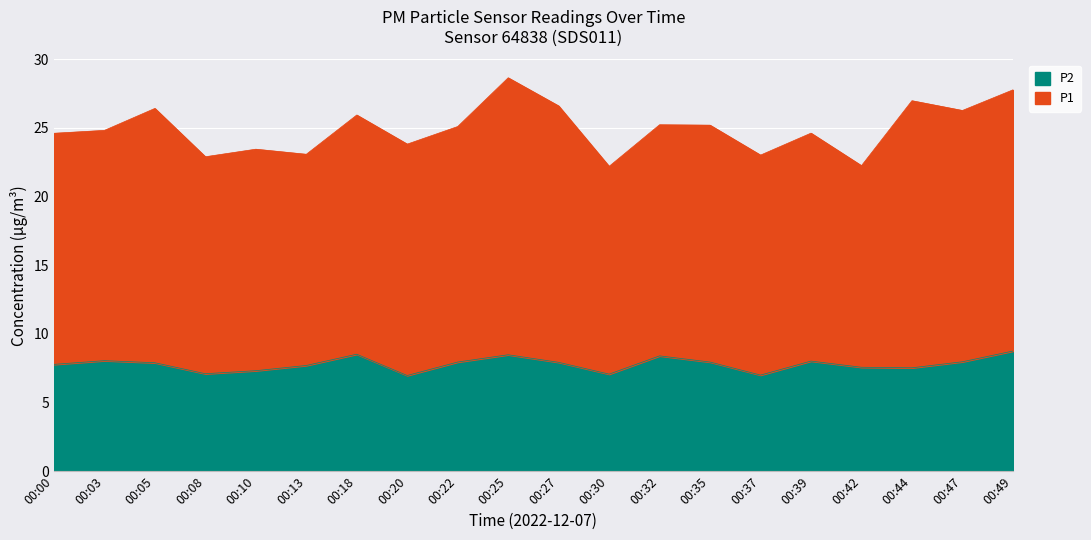

Which has a higher value, 00:47 or 00:49?

00:49